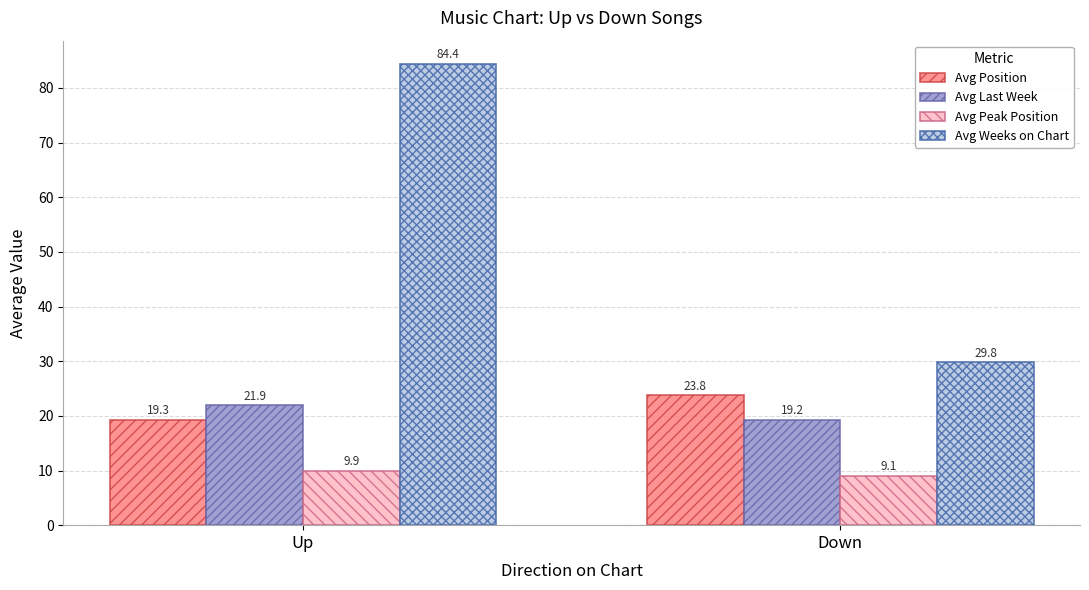

What is the label of the 2nd bar from the left?

Down